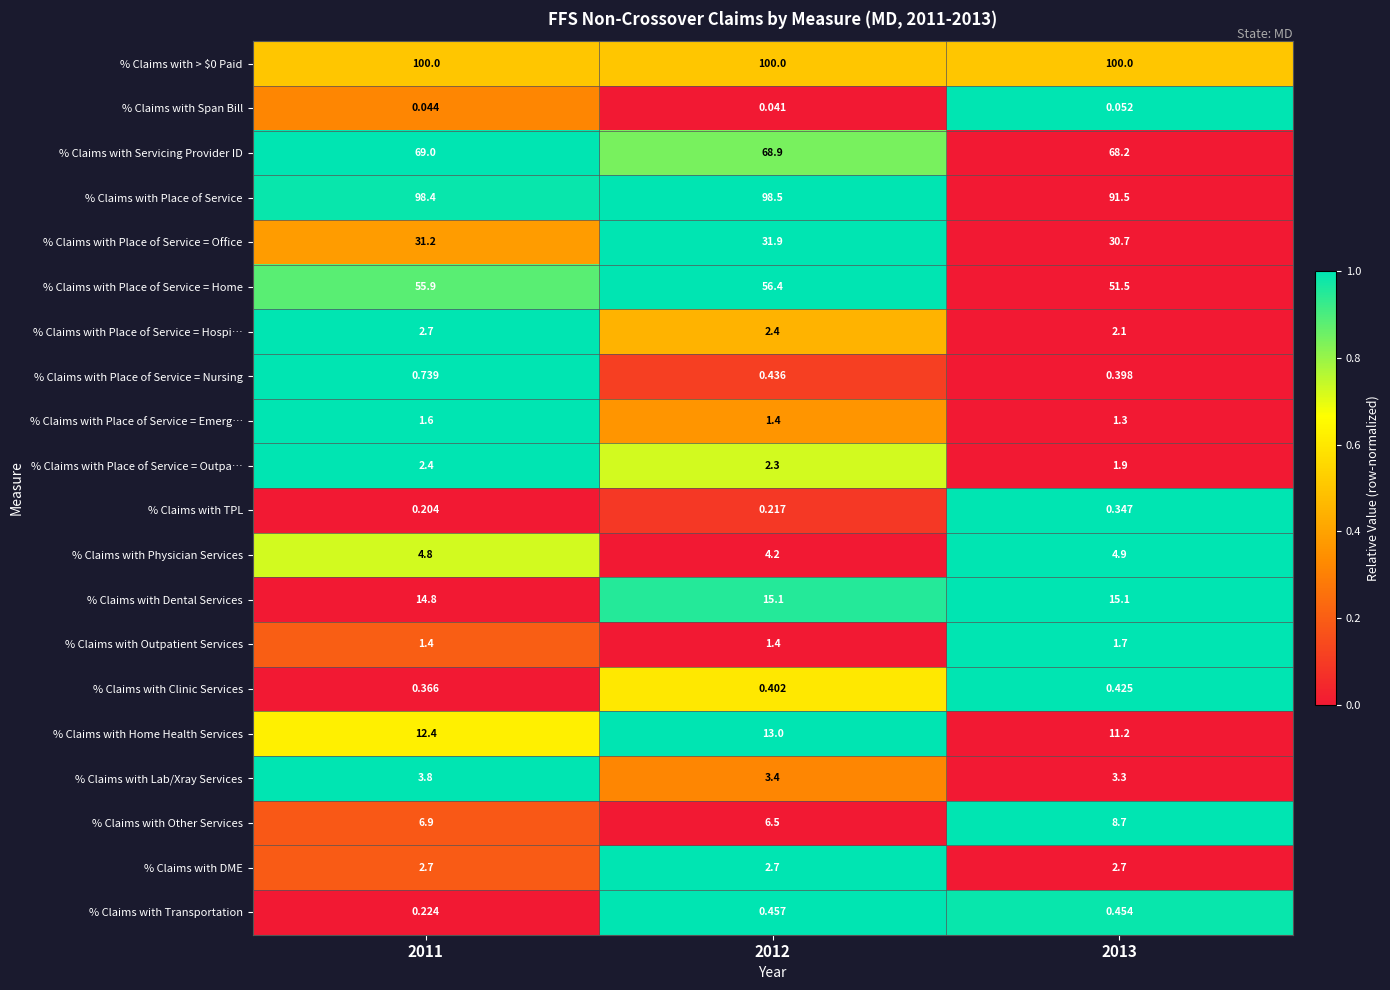

Between 2011 and 2013, which series saw the biggest shift?

% Claims with Place of Service